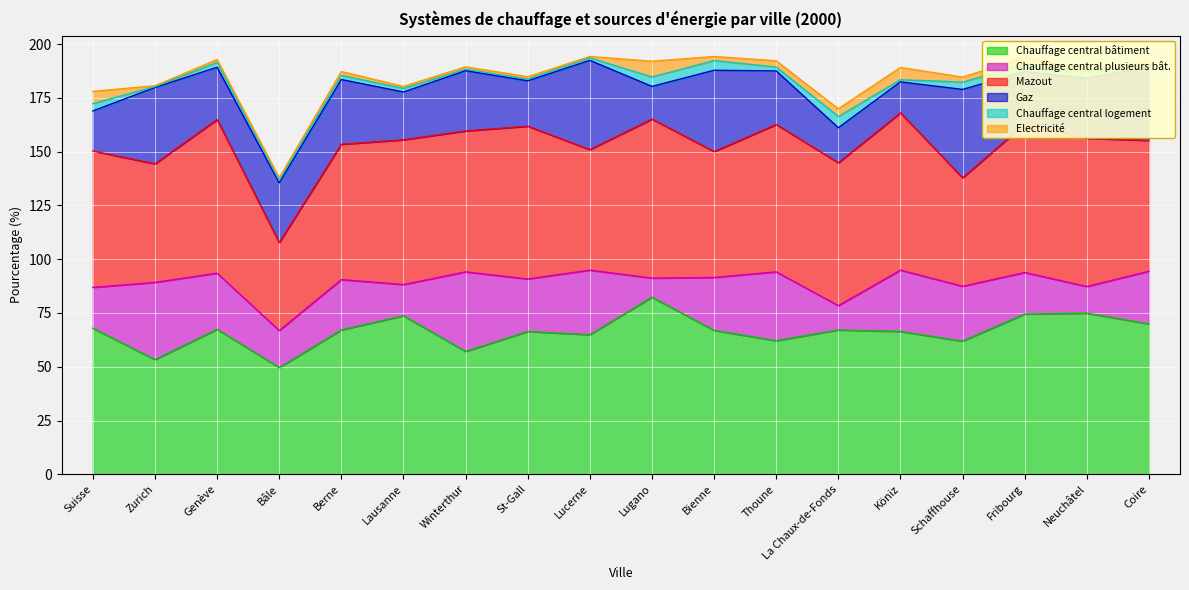

At which label is Chauffage central bâtiment closest to 65?

Lucerne